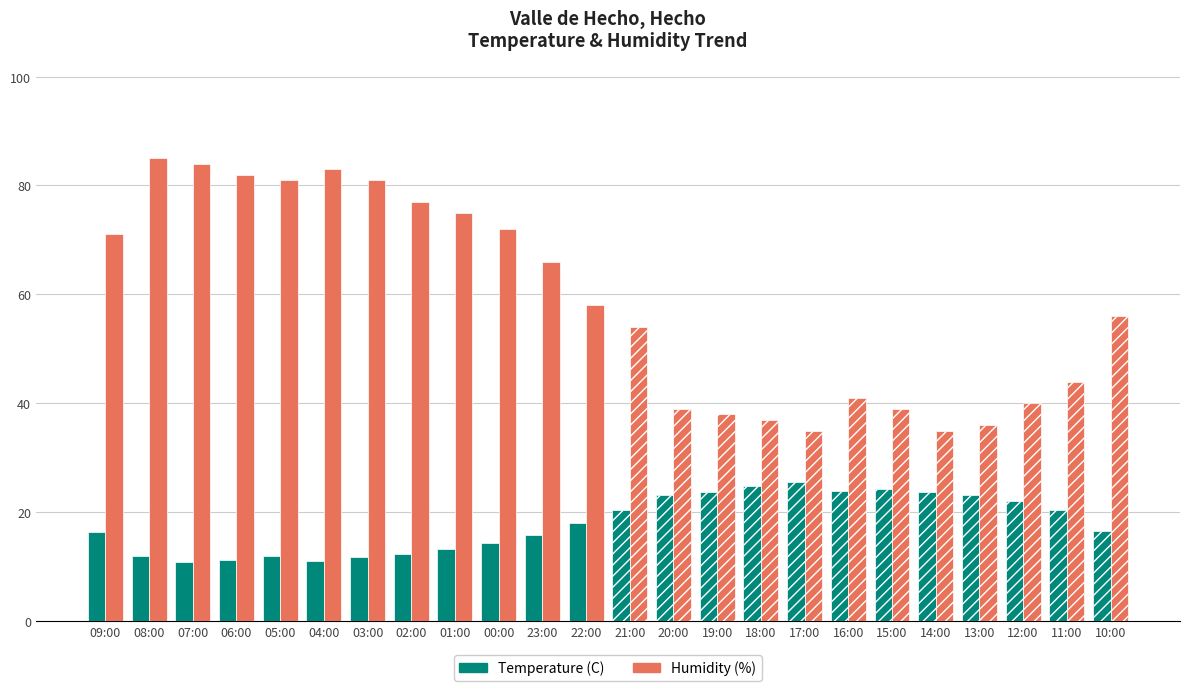

How many categories are shown in the chart?

24